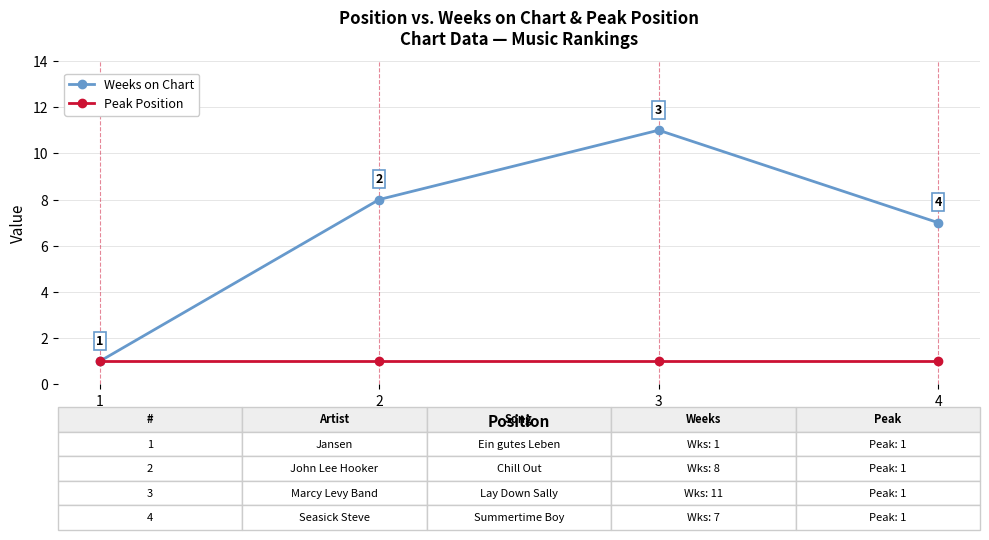

The Weeks on Chart series shows 8 at 2. True or false?

True